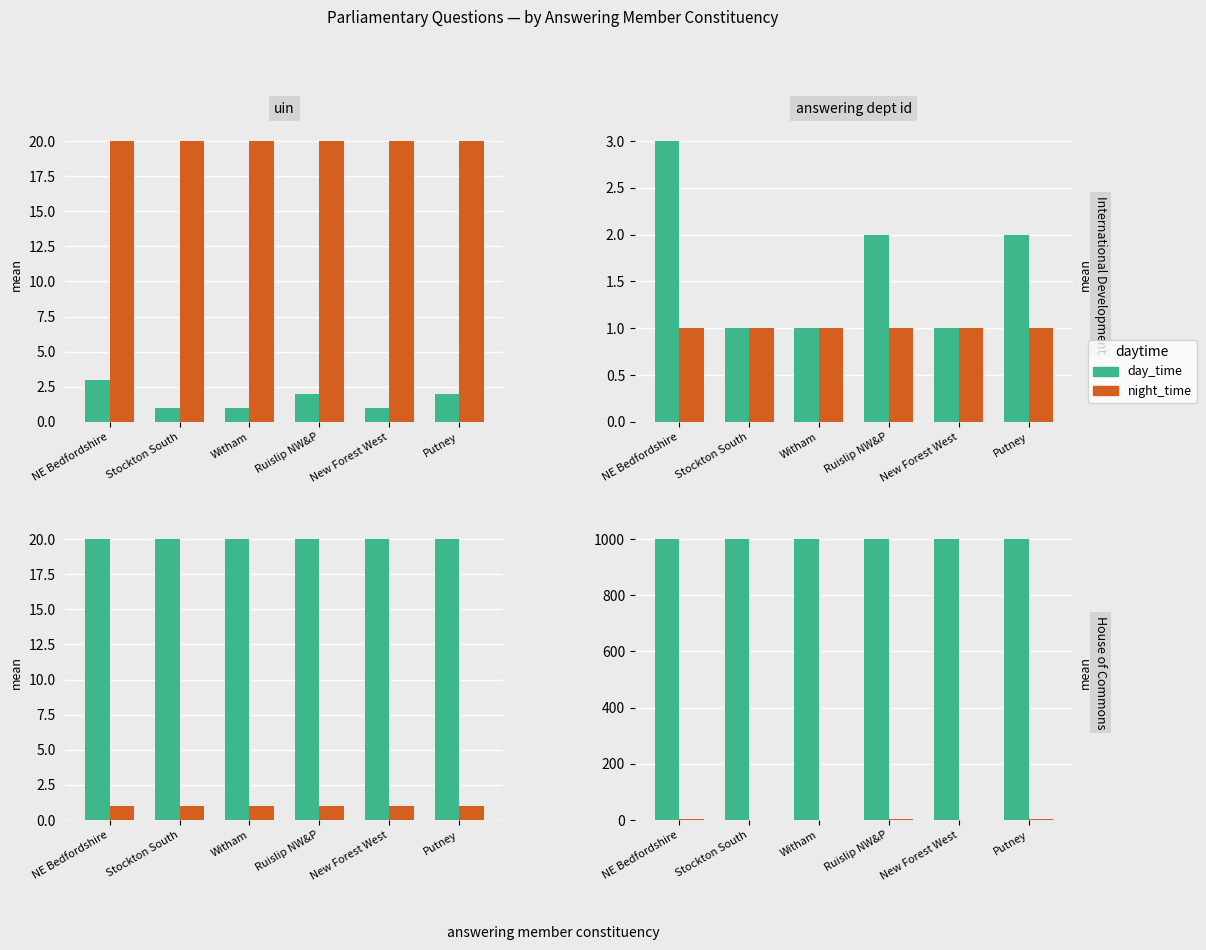

What is the greatest value displayed?

1000